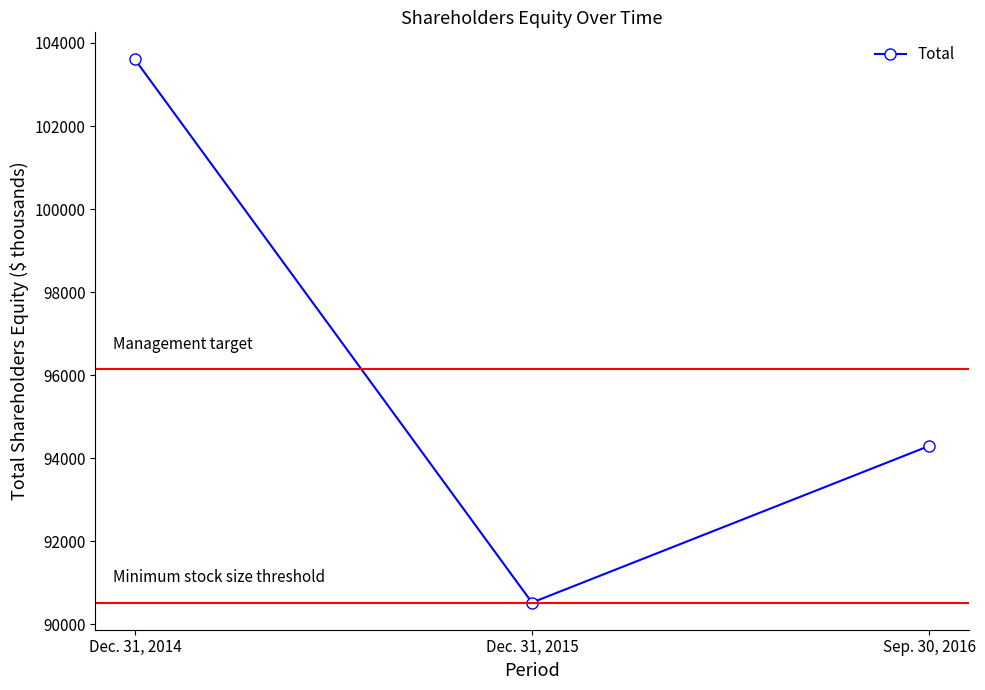

What is the ratio of the value at Dec. 31, 2014 to the value at Dec. 31, 2015?

1.1